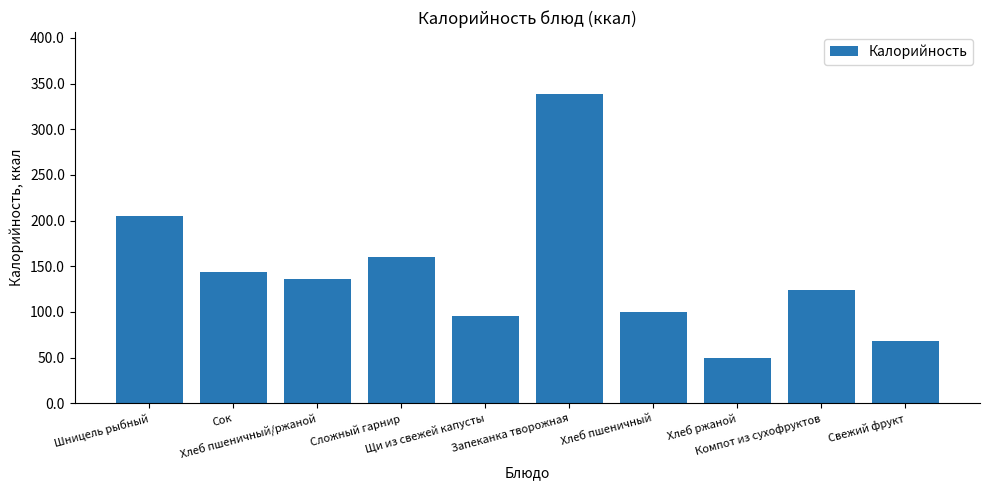

Reading right to left, what are all the values shown in this chart?

67.6	124.0	50.0	100.1	338.6	95.6	160.2	135.8	144.0	205.1